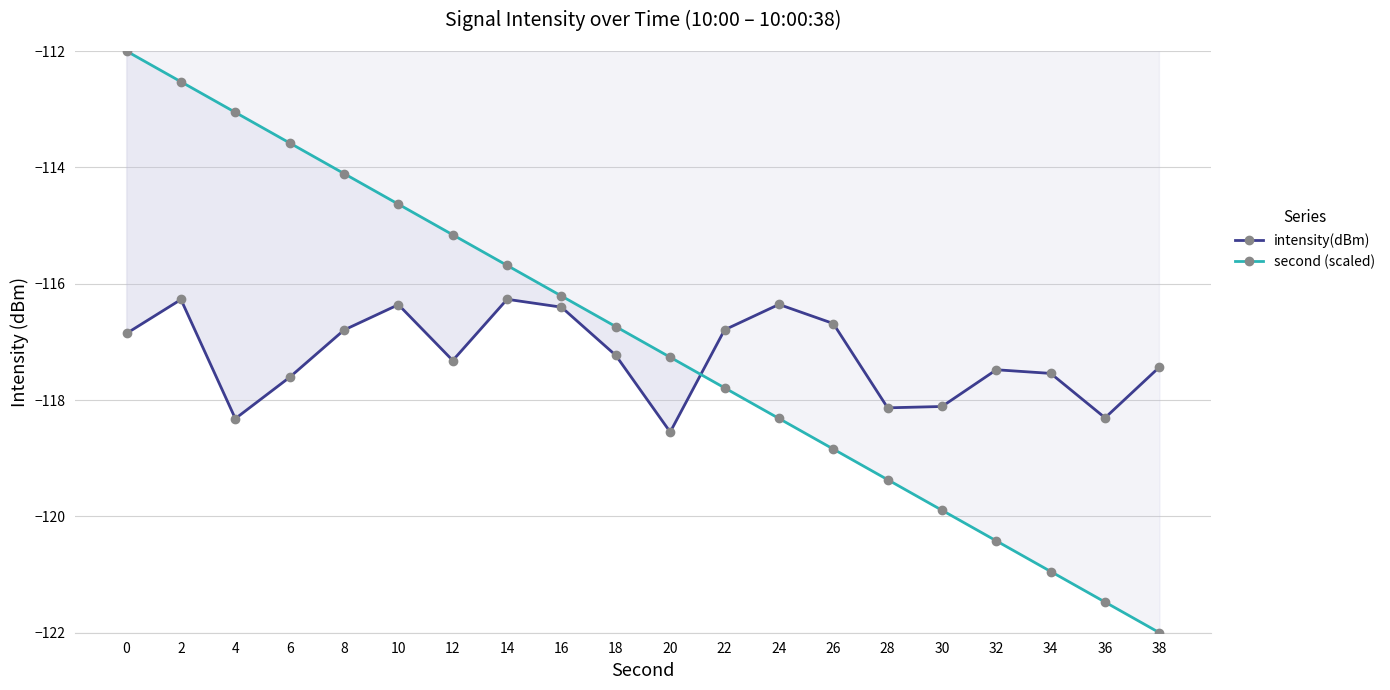

In intensity(dBm), how many points are higher than both neighbors (excluding endpoints)?

5